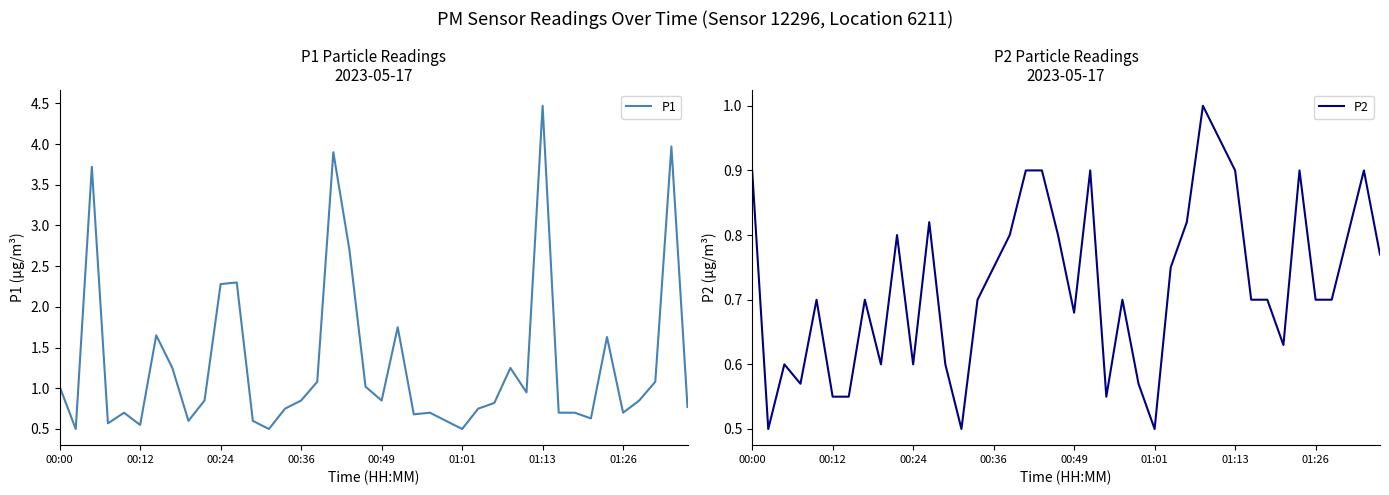

Which series has the largest total across all categories?

P1